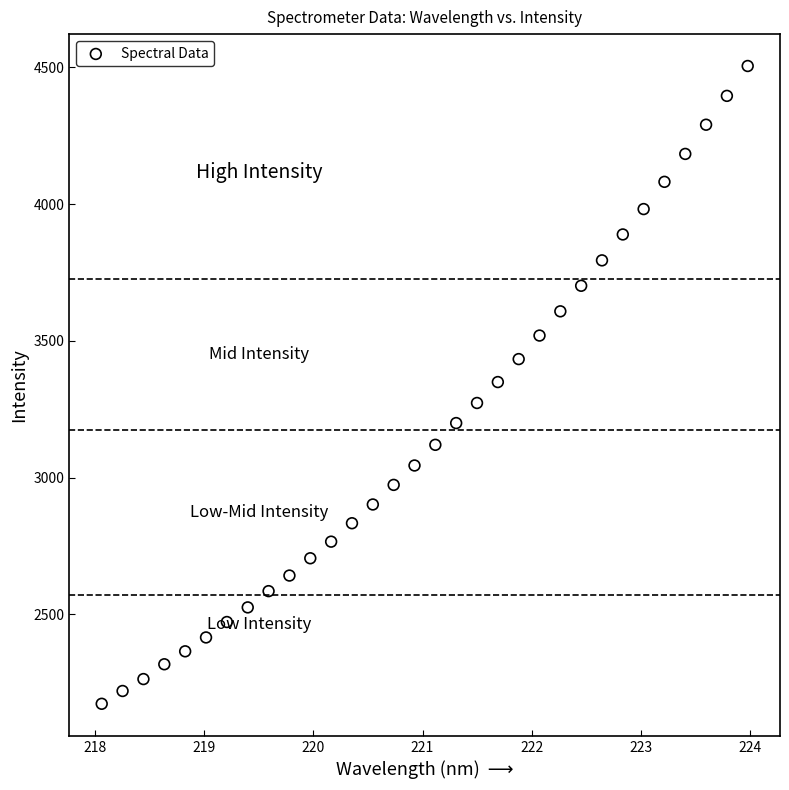

What is the range of Y values (max minus min)?

2332.0